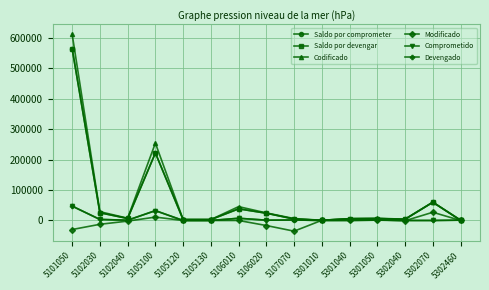

True or false: Saldo por devengar and Codificado cross at least once.

False